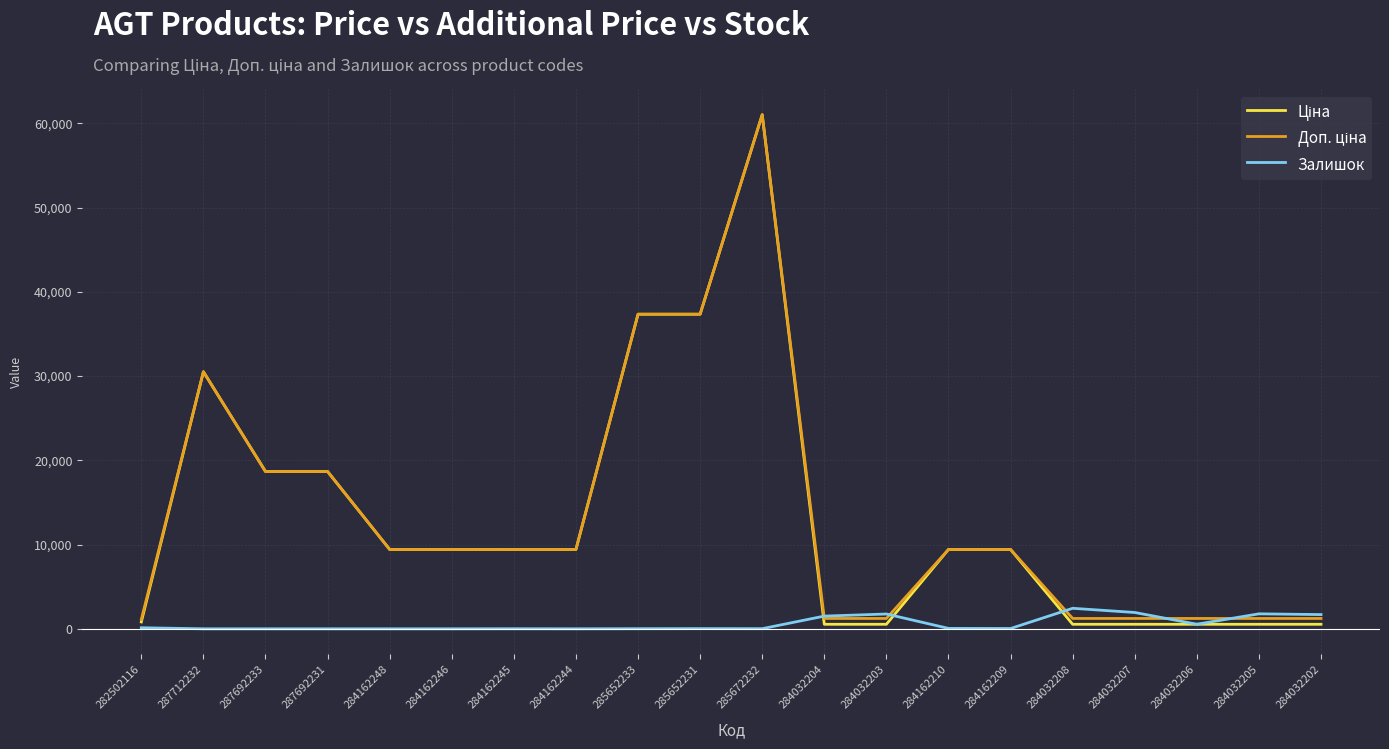

At which category is the sum across all series the highest?

285672232